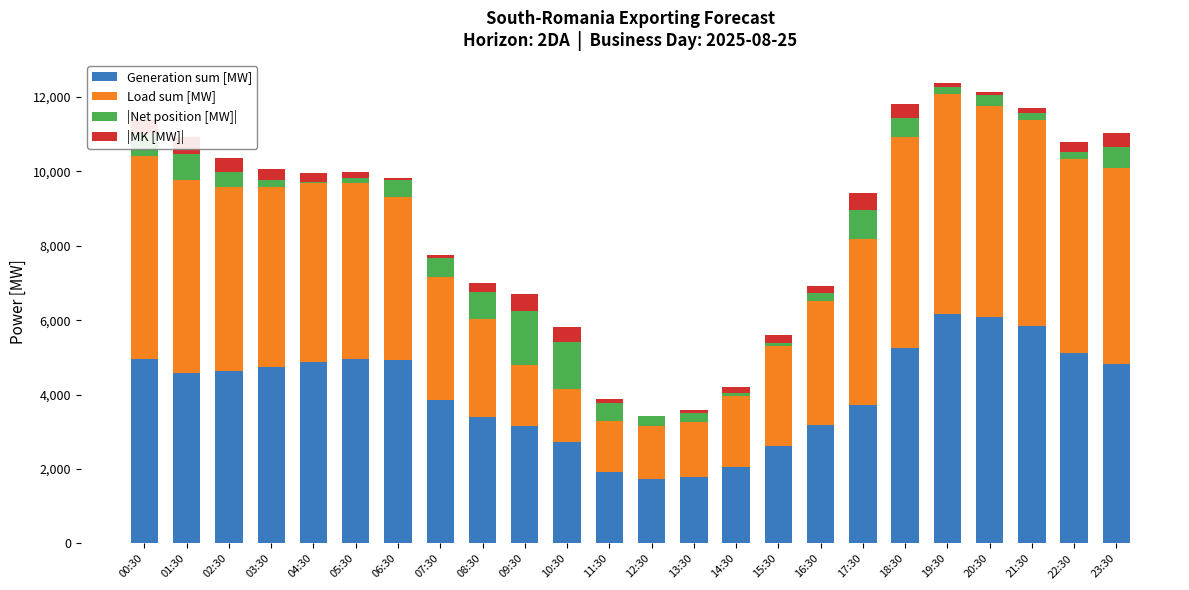

What is the maximum value for Generation sum [MW]?

6179